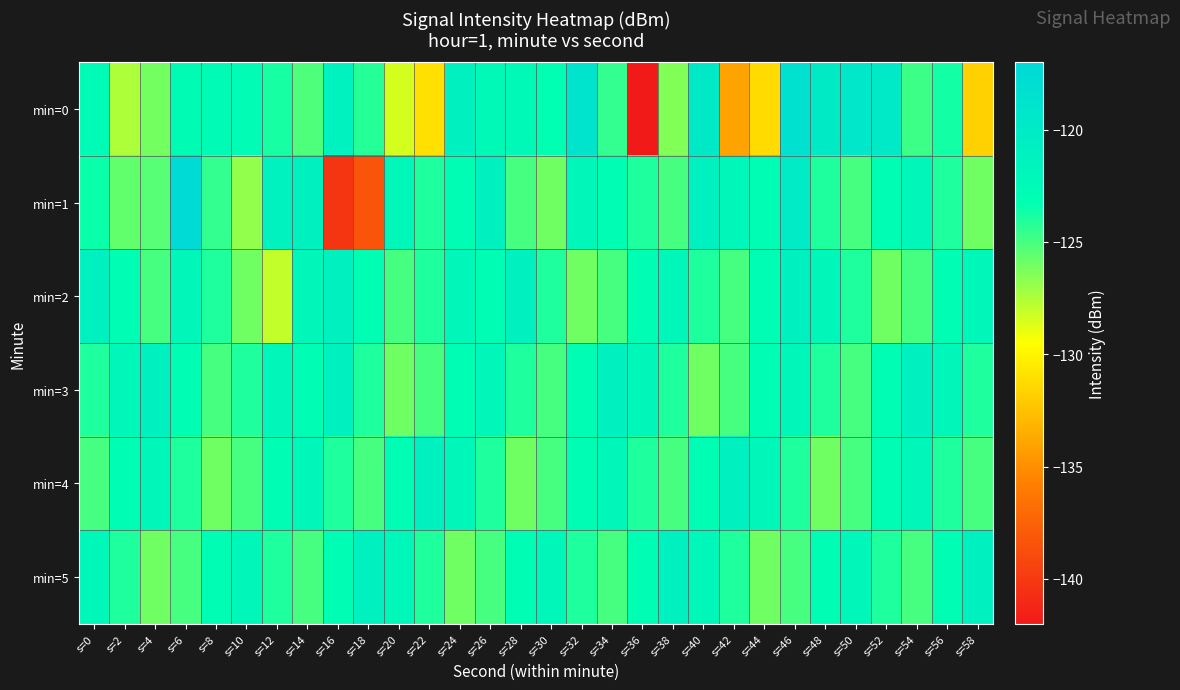

Reading left to right, list all the values displayed in this chart.

min=0: s=0=-122.7	s=2=-127.5	s=4=-126.1	s=6=-122.9	s=8=-122.6	s=10=-122.8	s=12=-123.8	s=14=-125.2	s=16=-121.3	s=18=-124.2	s=20=-128.4	s=22=-131.0	s=24=-121.0	s=26=-122.4	s=28=-122.4	s=30=-123.1	s=32=-118.8	s=34=-124.5	s=36=-141.9	s=38=-126.4	s=40=-119.8	s=42=-134.0	s=44=-131.2	s=46=-118.4	s=48=-120.1	s=50=-119.5	s=52=-119.9	s=54=-124.8	s=56=-123.7	s=58=-131.7
min=1: s=0=-123.5	s=2=-125.7	s=4=-125.4	s=6=-117.4	s=8=-124.5	s=10=-126.8	s=12=-121.3	s=14=-121.0	s=16=-140.3	s=18=-138.4	s=20=-122.0	s=22=-124.0	s=24=-123.0	s=26=-121.0	s=28=-125.0	s=30=-126.0	s=32=-122.0	s=34=-123.0	s=36=-124.0	s=38=-125.0	s=40=-121.0	s=42=-122.0	s=44=-123.0	s=46=-120.0	s=48=-124.0	s=50=-125.0	s=52=-123.0	s=54=-122.0	s=56=-124.0	s=58=-126.0
min=2: s=0=-121.0	s=2=-123.0	s=4=-125.0	s=6=-122.0	s=8=-124.0	s=10=-126.0	s=12=-128.0	s=14=-122.0	s=16=-121.0	s=18=-123.0	s=20=-125.0	s=22=-124.0	s=24=-122.0	s=26=-123.0	s=28=-121.0	s=30=-124.0	s=32=-126.0	s=34=-125.0	s=36=-123.0	s=38=-122.0	s=40=-124.0	s=42=-125.0	s=44=-123.0	s=46=-121.0	s=48=-122.0	s=50=-124.0	s=52=-126.0	s=54=-125.0	s=56=-123.0	s=58=-122.0
min=3: s=0=-124.0	s=2=-122.0	s=4=-121.0	s=6=-123.0	s=8=-125.0	s=10=-124.0	s=12=-122.0	s=14=-123.0	s=16=-121.0	s=18=-124.0	s=20=-126.0	s=22=-125.0	s=24=-123.0	s=26=-122.0	s=28=-124.0	s=30=-125.0	s=32=-123.0	s=34=-121.0	s=36=-122.0	s=38=-124.0	s=40=-126.0	s=42=-125.0	s=44=-123.0	s=46=-122.0	s=48=-124.0	s=50=-125.0	s=52=-123.0	s=54=-121.0	s=56=-122.0	s=58=-124.0
min=4: s=0=-125.0	s=2=-123.0	s=4=-122.0	s=6=-124.0	s=8=-126.0	s=10=-125.0	s=12=-123.0	s=14=-122.0	s=16=-124.0	s=18=-125.0	s=20=-123.0	s=22=-121.0	s=24=-122.0	s=26=-124.0	s=28=-126.0	s=30=-125.0	s=32=-123.0	s=34=-122.0	s=36=-124.0	s=38=-125.0	s=40=-123.0	s=42=-121.0	s=44=-122.0	s=46=-124.0	s=48=-126.0	s=50=-125.0	s=52=-123.0	s=54=-122.0	s=56=-124.0	s=58=-125.0
min=5: s=0=-122.0	s=2=-124.0	s=4=-126.0	s=6=-125.0	s=8=-123.0	s=10=-122.0	s=12=-124.0	s=14=-125.0	s=16=-123.0	s=18=-121.0	s=20=-122.0	s=22=-124.0	s=24=-126.0	s=26=-125.0	s=28=-123.0	s=30=-122.0	s=32=-124.0	s=34=-125.0	s=36=-123.0	s=38=-121.0	s=40=-122.0	s=42=-124.0	s=44=-126.0	s=46=-125.0	s=48=-123.0	s=50=-122.0	s=52=-124.0	s=54=-125.0	s=56=-123.0	s=58=-121.0